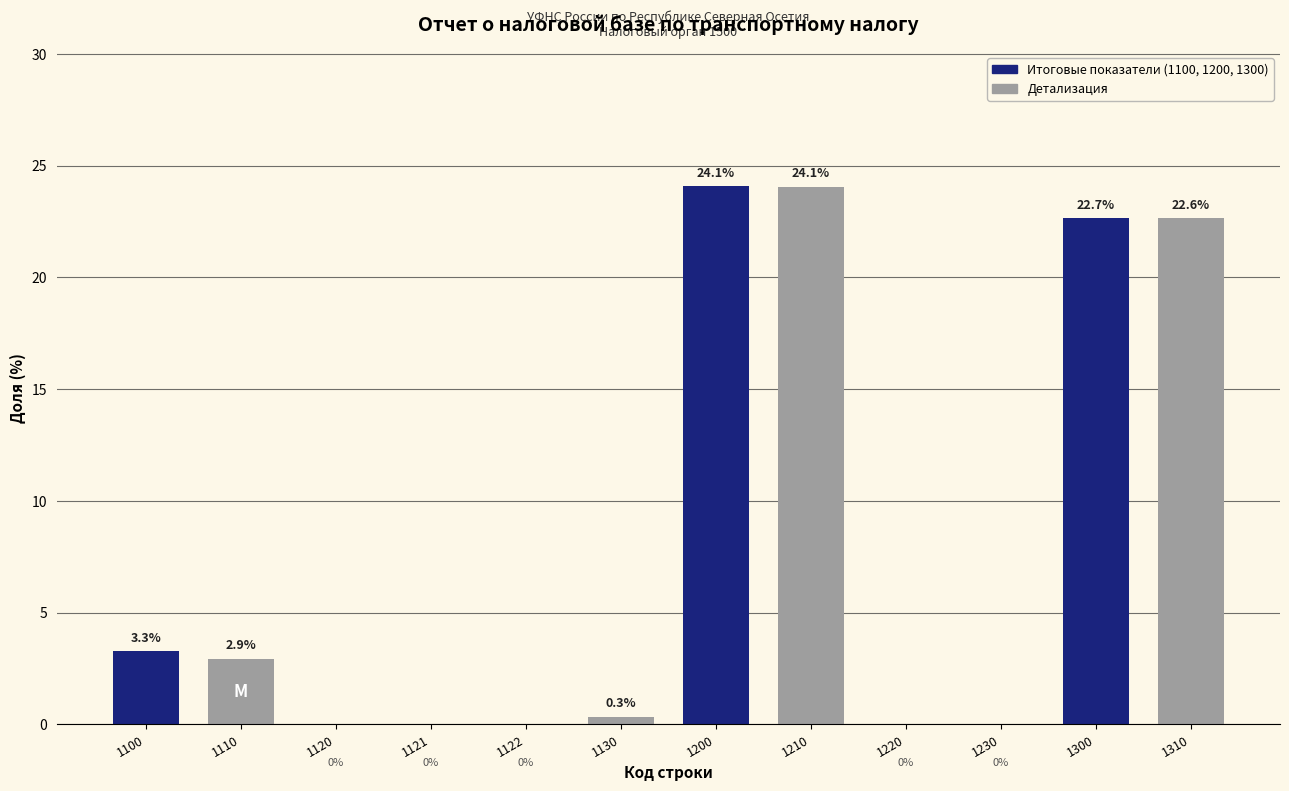

What is the sum of the values at 1200 and 1220?

24.1